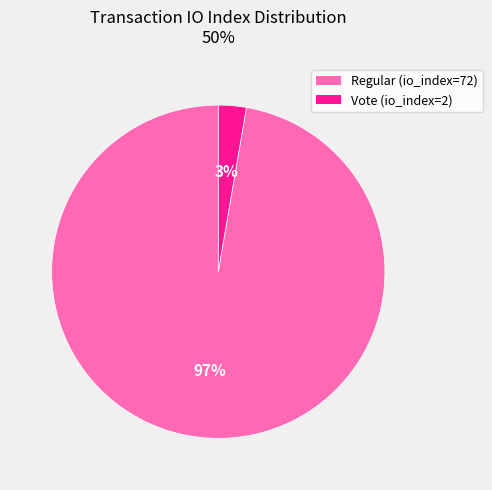

Is Vote (io_index=2) the majority of the pie?

No